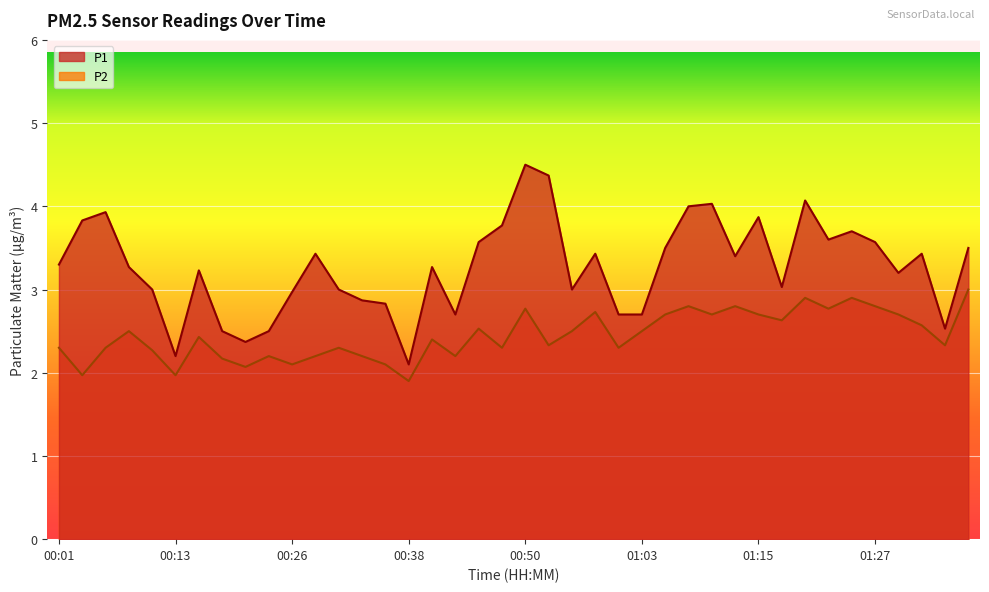

Which label corresponds to the largest value in the chart?

00:50